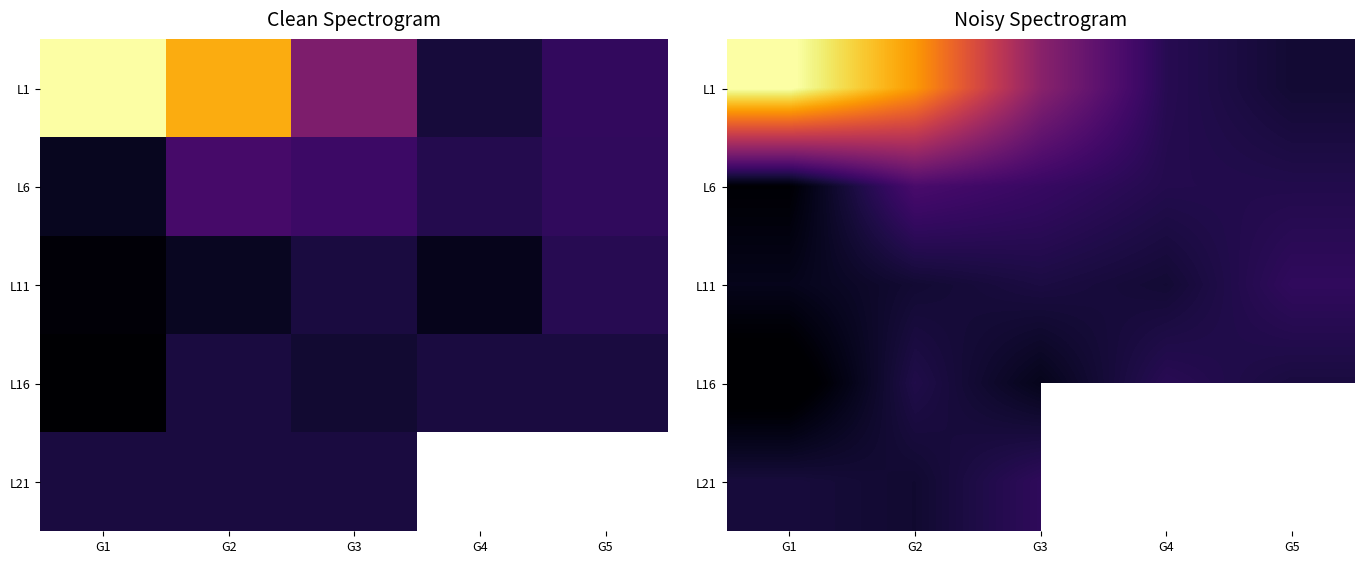

What is the sum of the L6 values at G1 and G4?

1.8